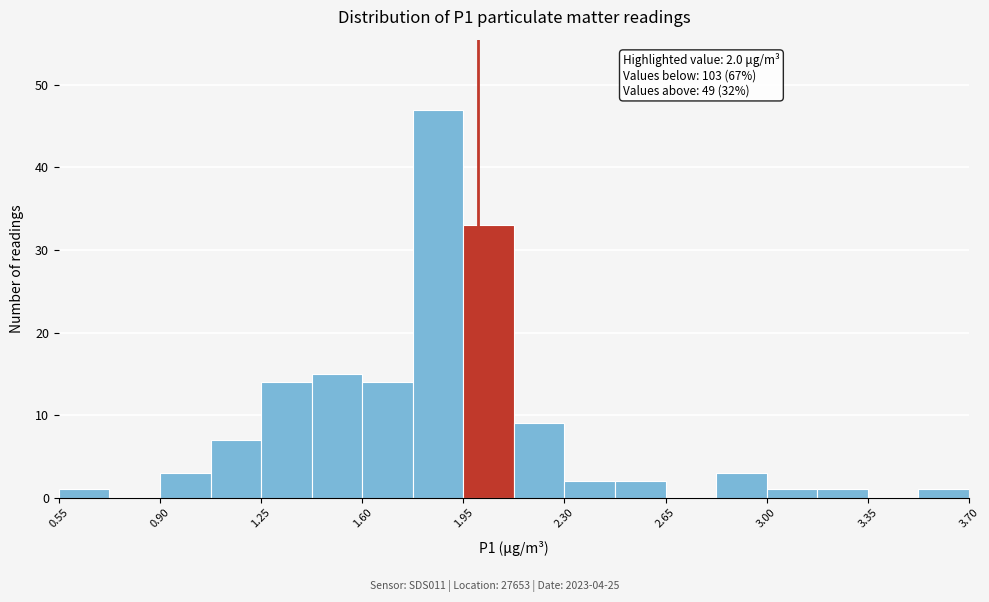

Read against the x-axis, roughly where is the centre of the tallest bar?

1.85